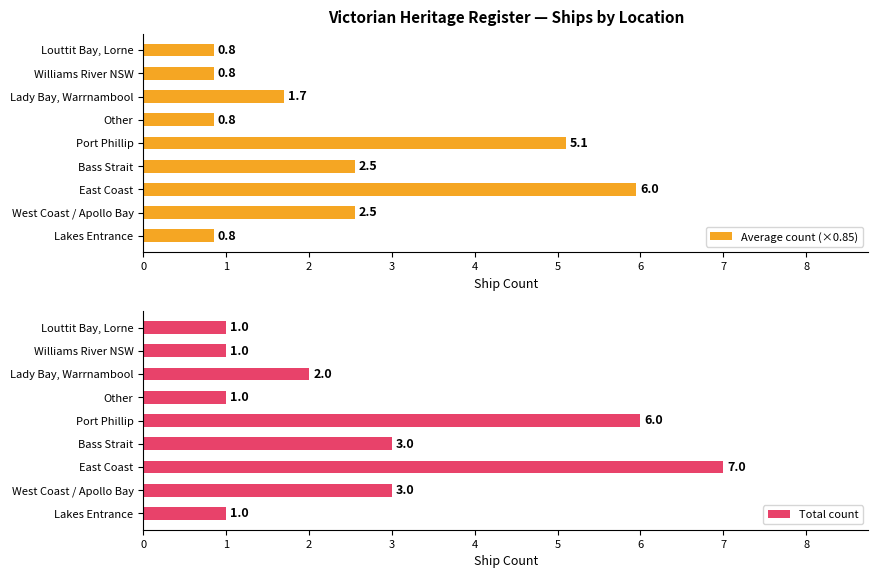

The value of Average count (×0.85) at Louttit Bay, Lorne is 0.8. True or false?

True